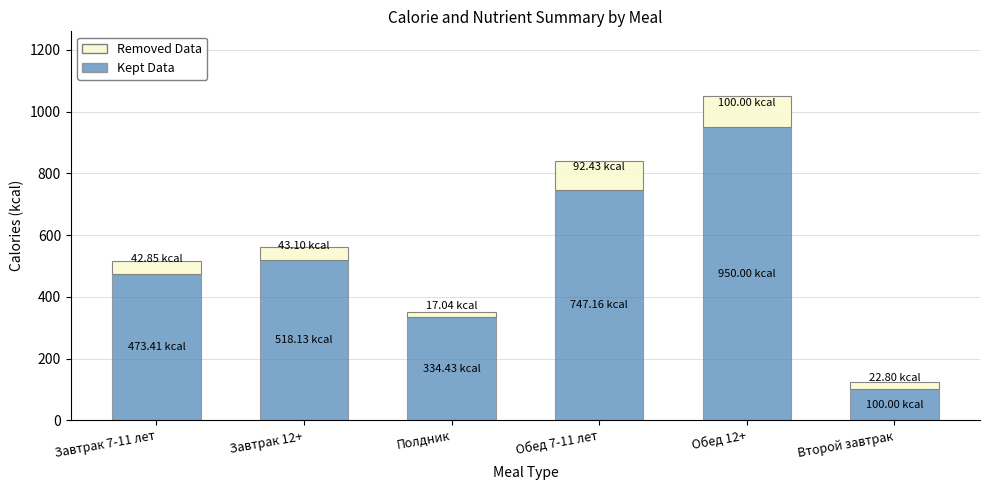

At which category is the sum across all series the highest?

Обед 12+